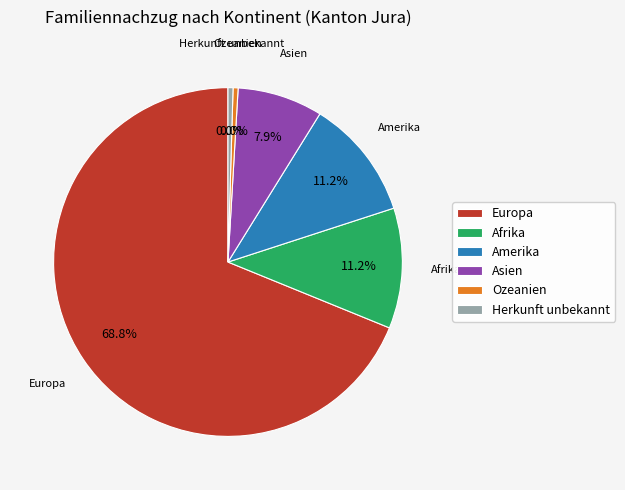

How many slices are in this pie chart?

6